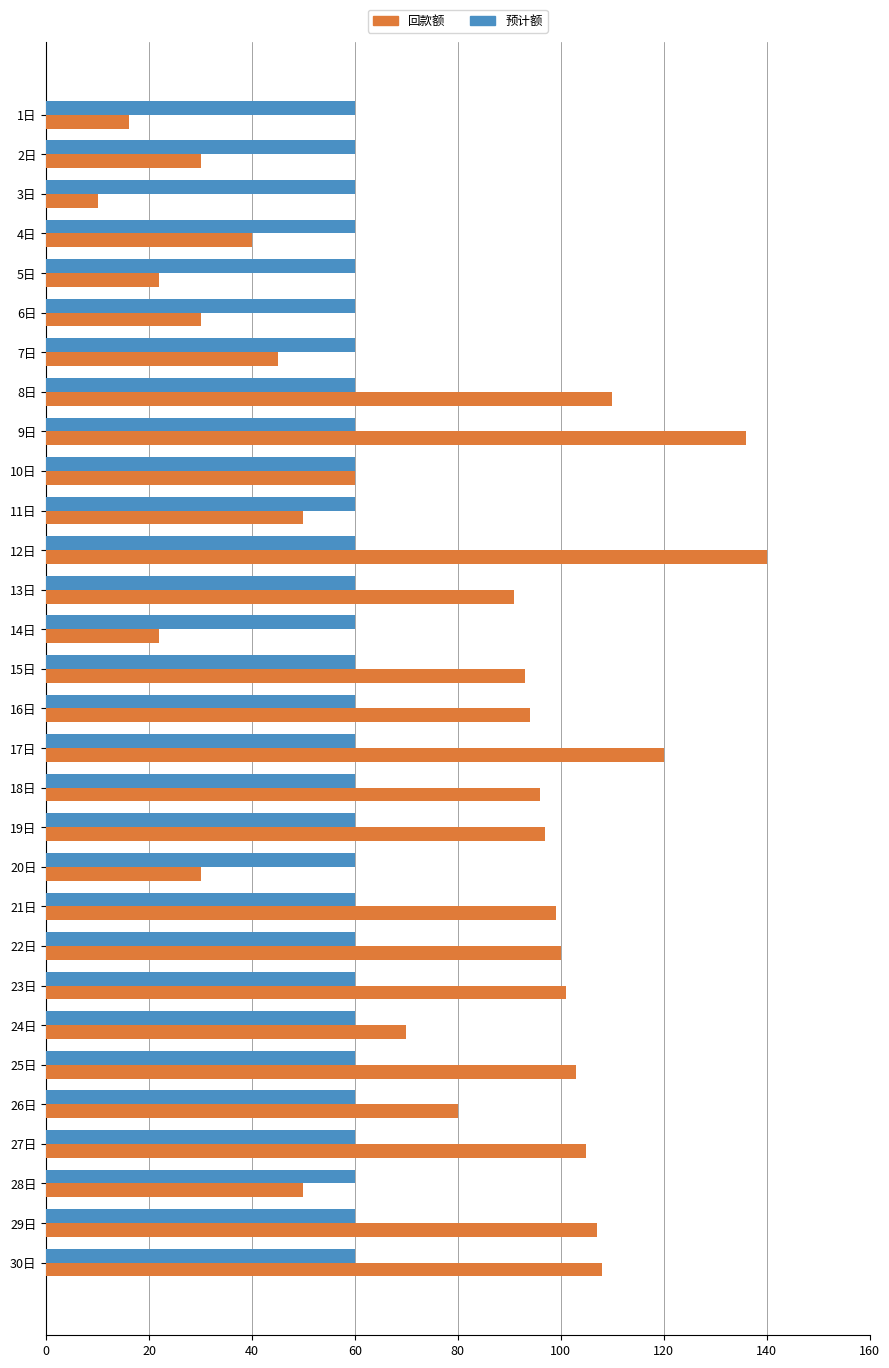

What is the minimum value shown in the chart?

10